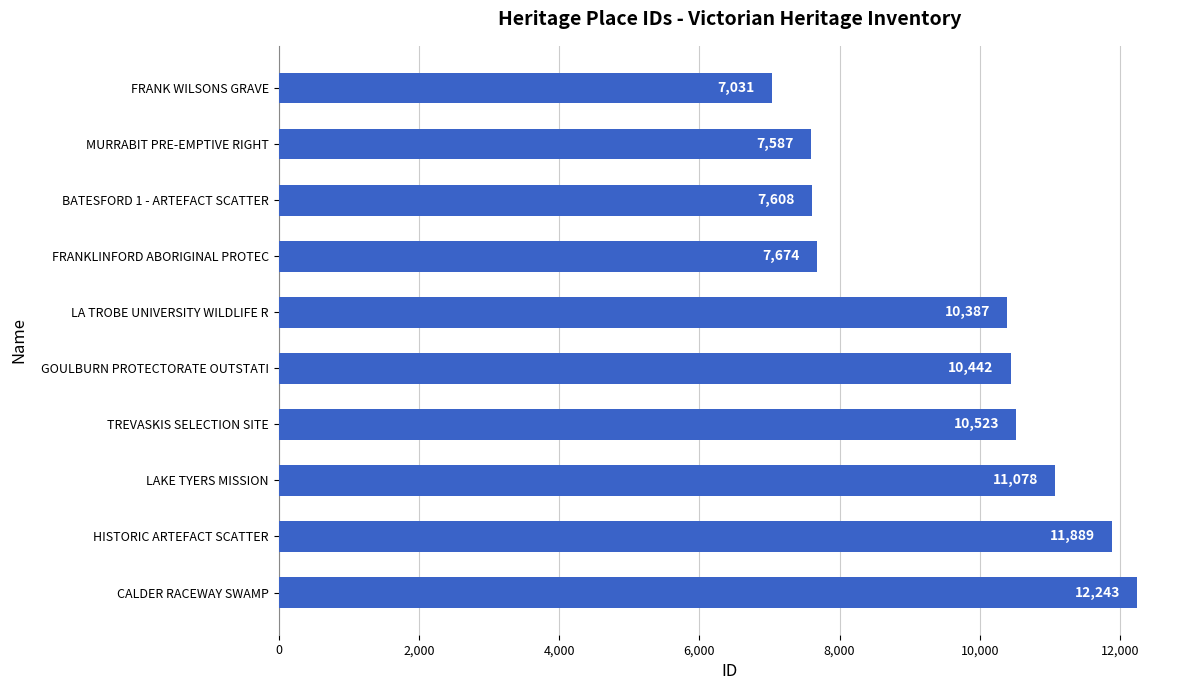

Which category has the highest value across all series?

CALDER RACEWAY SWAMP